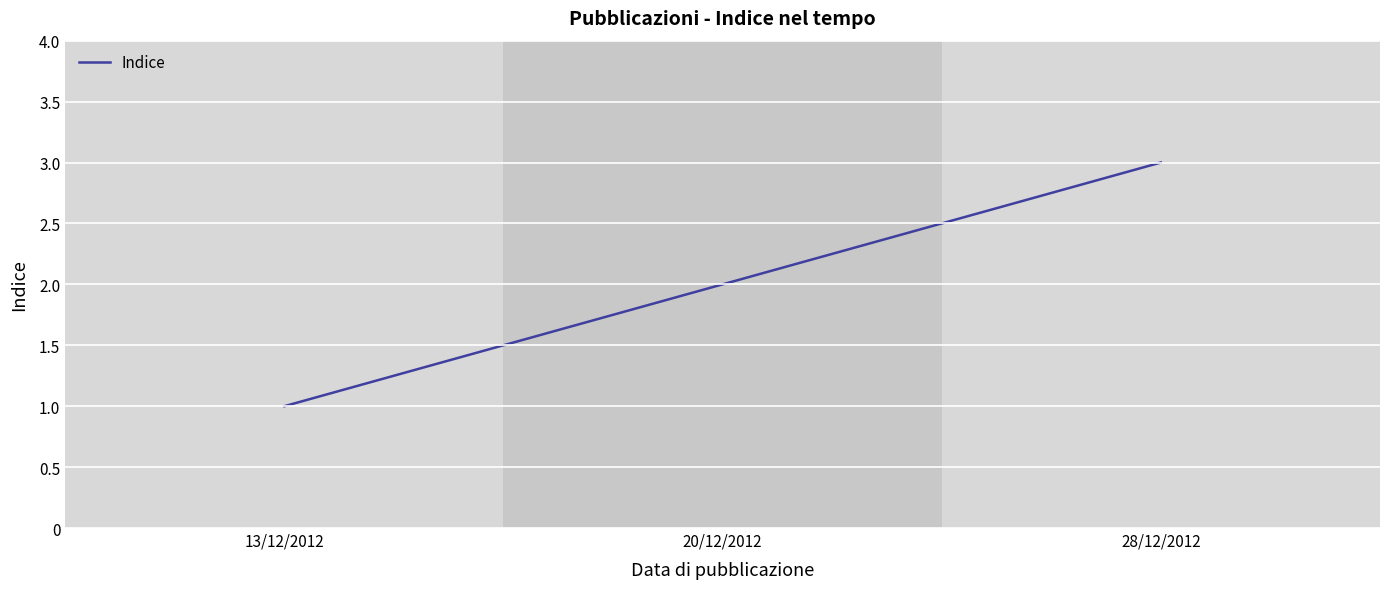

Does the chart display data point markers on the line(s)?

No